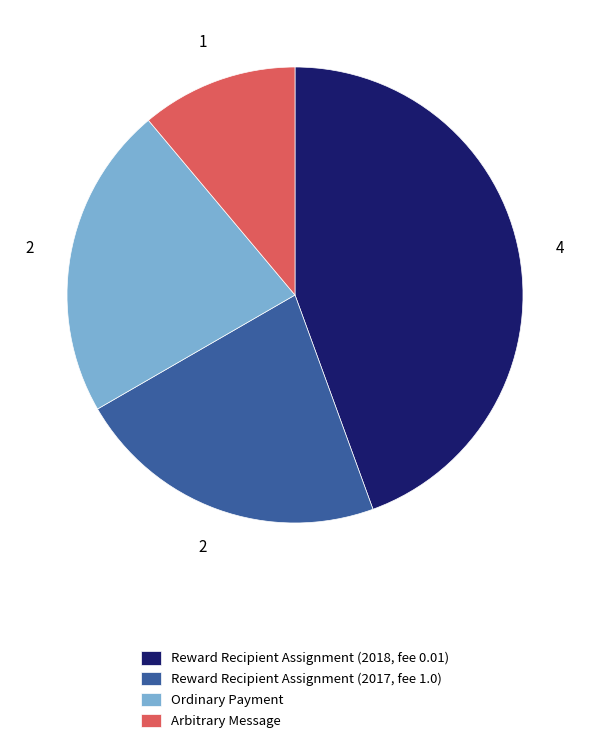

Between Arbitrary Message and Reward Recipient Assignment (2017, fee 1.0), which is larger?

Reward Recipient Assignment (2017, fee 1.0)